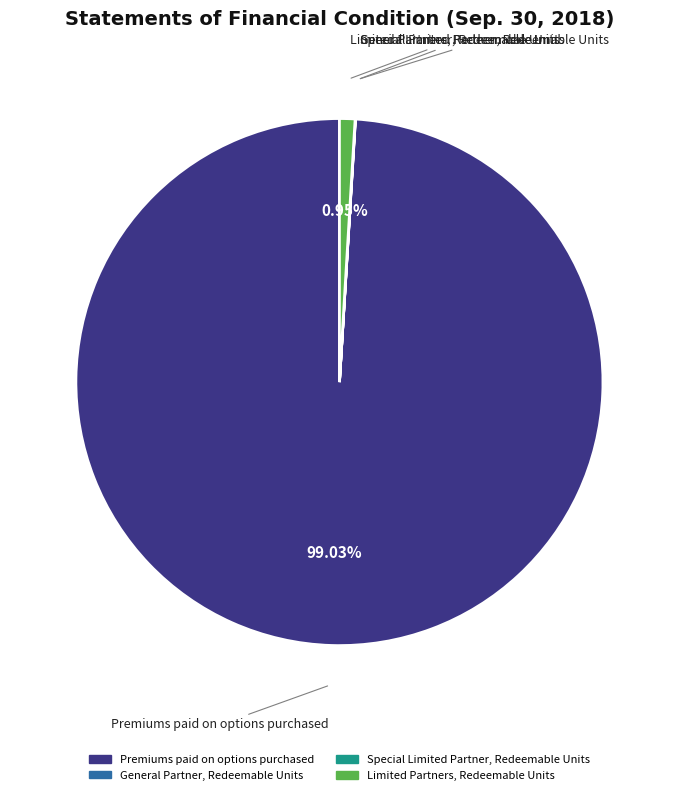

Which has a higher value, Limited Partners, Redeemable Units or Premiums paid on options purchased?

Premiums paid on options purchased